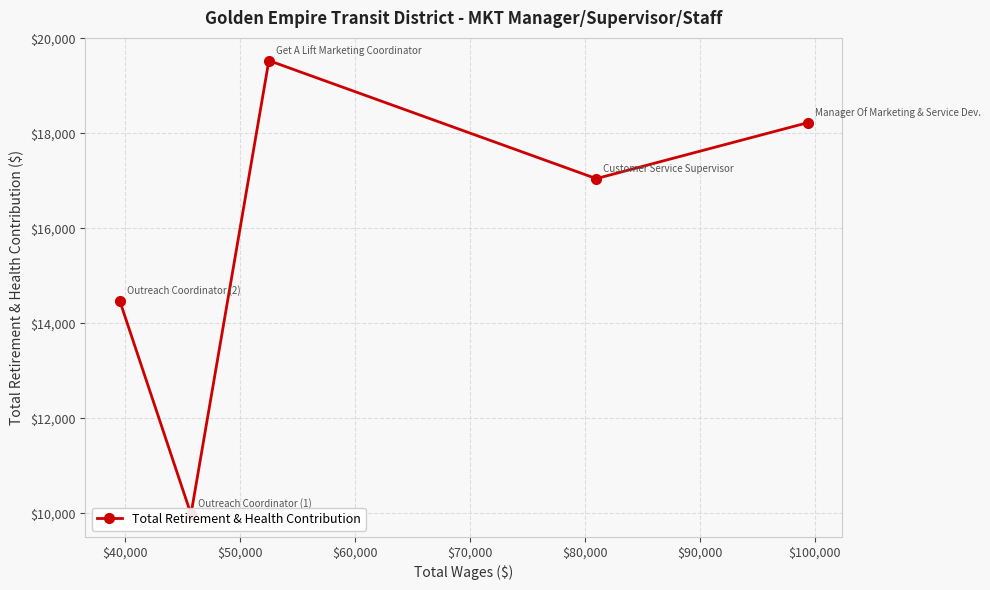

What is the smallest value displayed?

9985